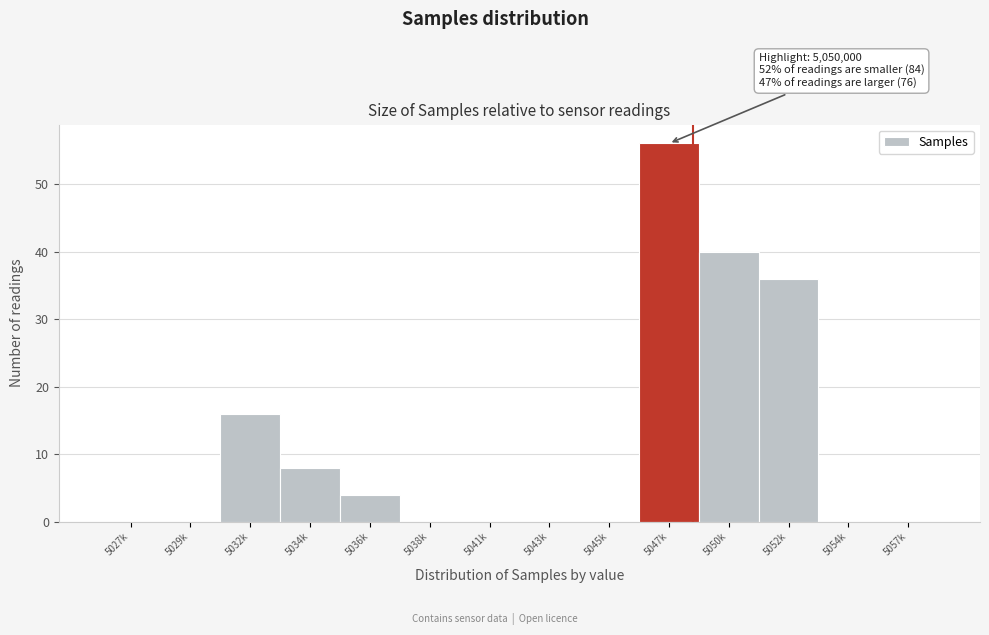

Reading left to right, transcribe all the data shown in this chart.

5027k=0	5029k=0	5032k=16	5034k=8	5036k=4	5038k=0	5041k=0	5043k=0	5045k=0	5047k=56	5050k=40	5052k=36	5054k=0	5057k=0